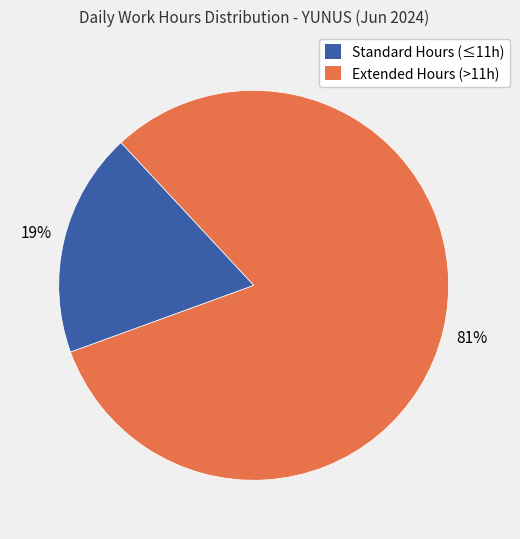

Does any single category account for the majority?

Yes